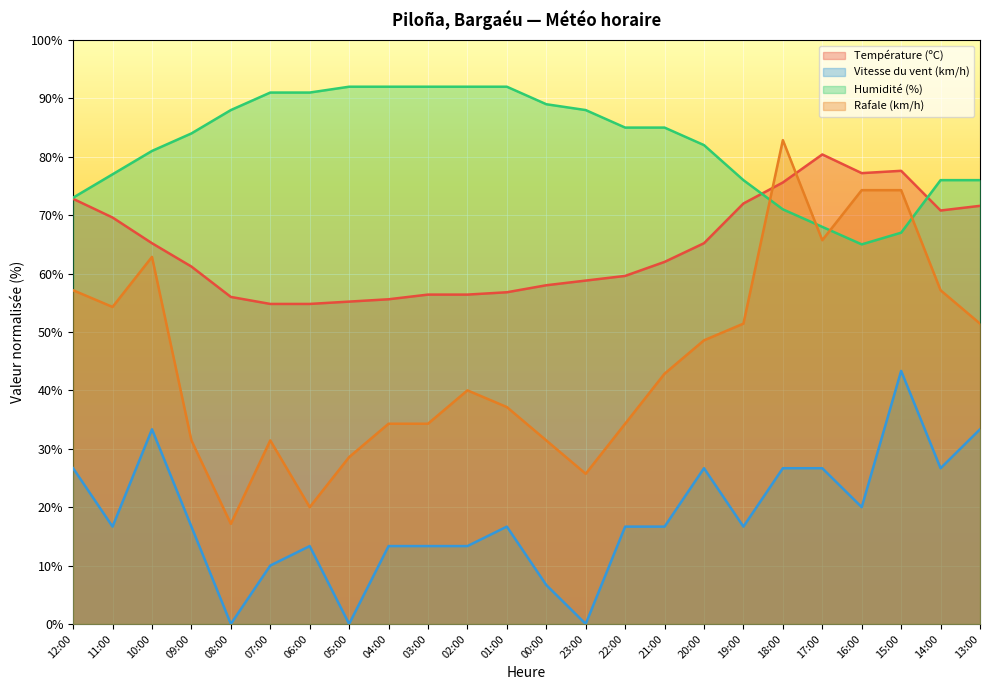

Where does the Rafale (km/h) series first go above 42?

12:00